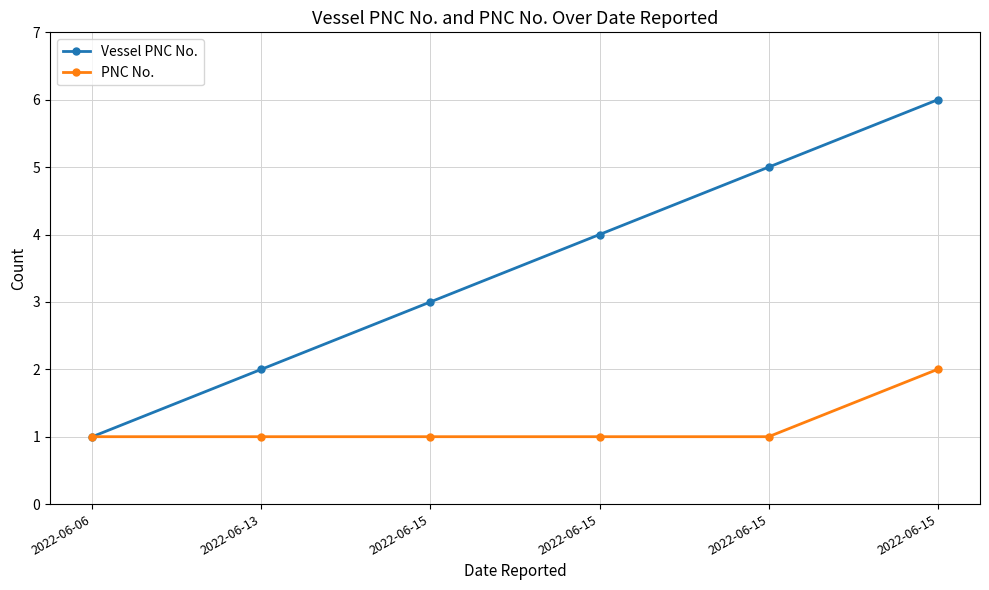

True or false: PNC No. has a value of 1 at 2022-06-15.

False